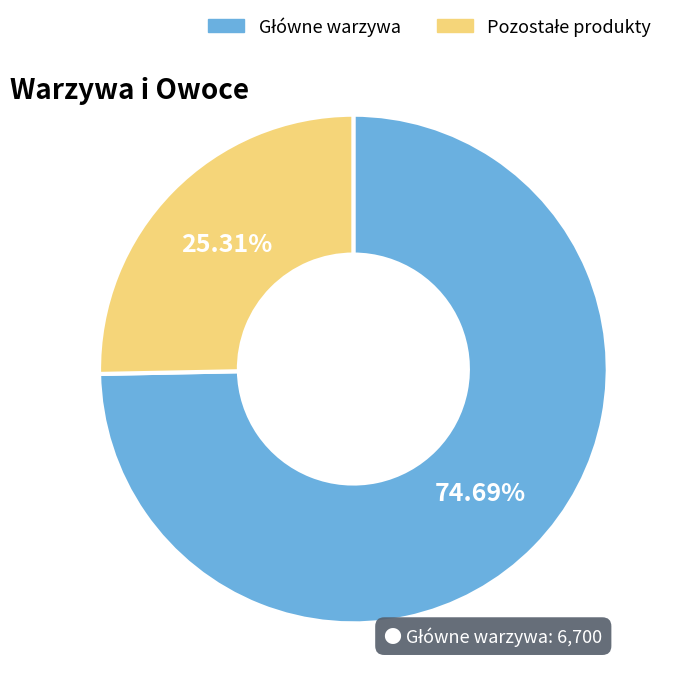

Is there a majority slice in this chart?

Yes